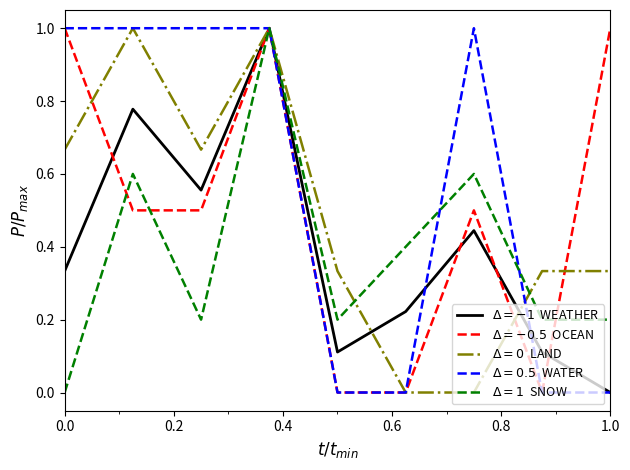

What is the greatest value displayed?

1.0